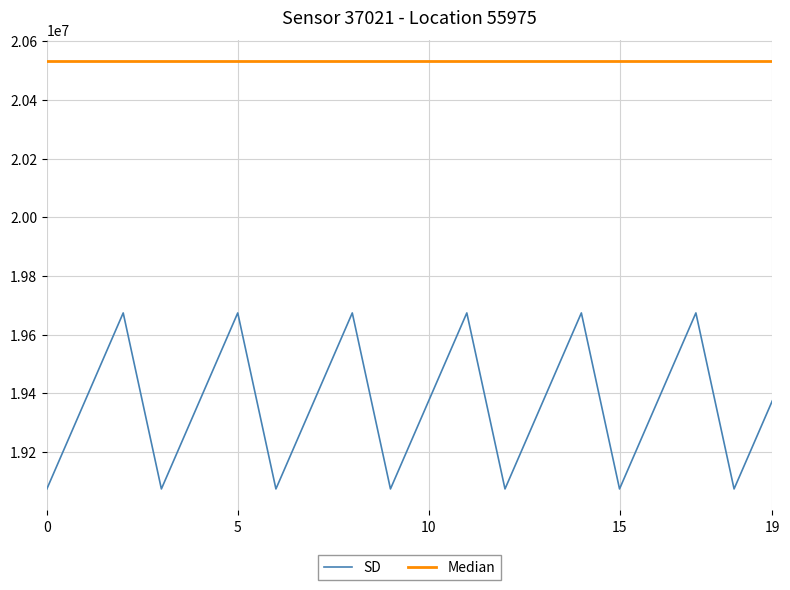

Which series has the largest total across all categories?

Median